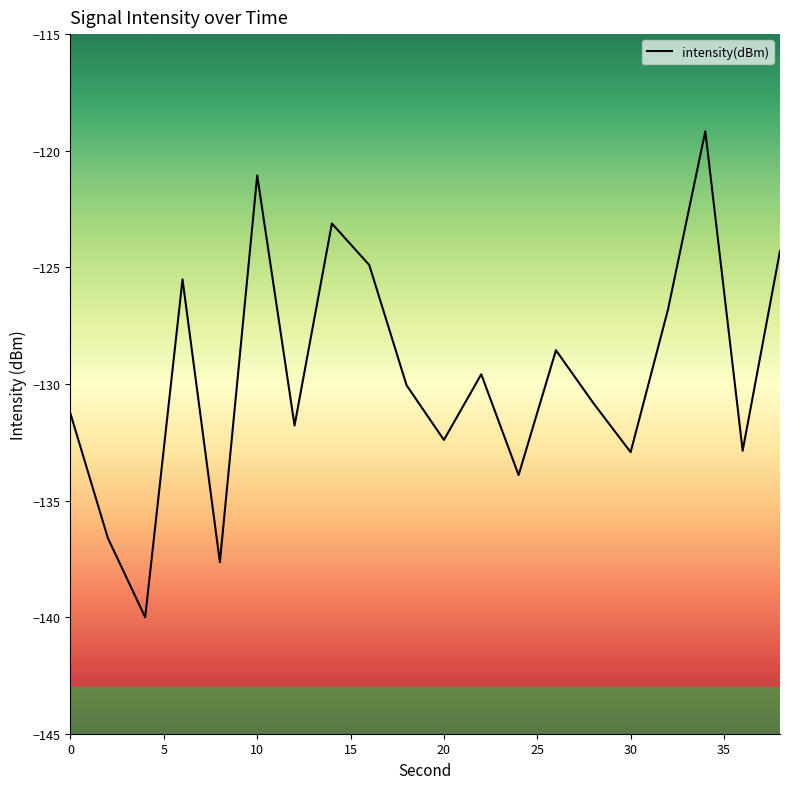

What is the smallest value displayed?

-140.0